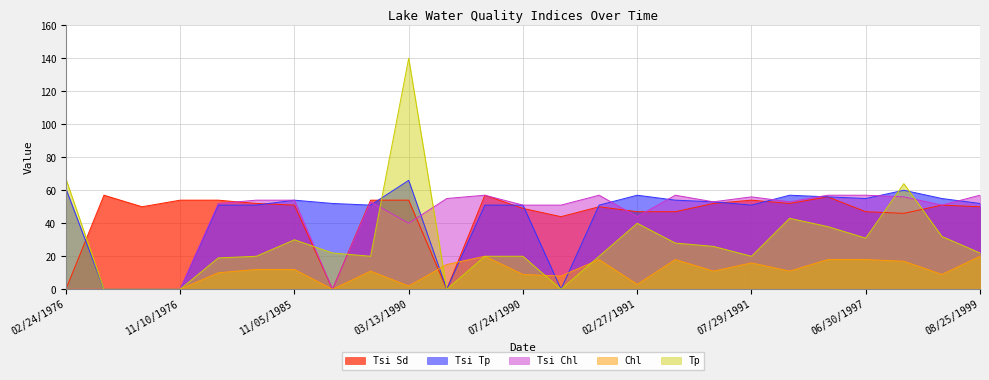

Between 04/19/1976 and 02/27/1991, which series saw the biggest shift?

Tsi Tp